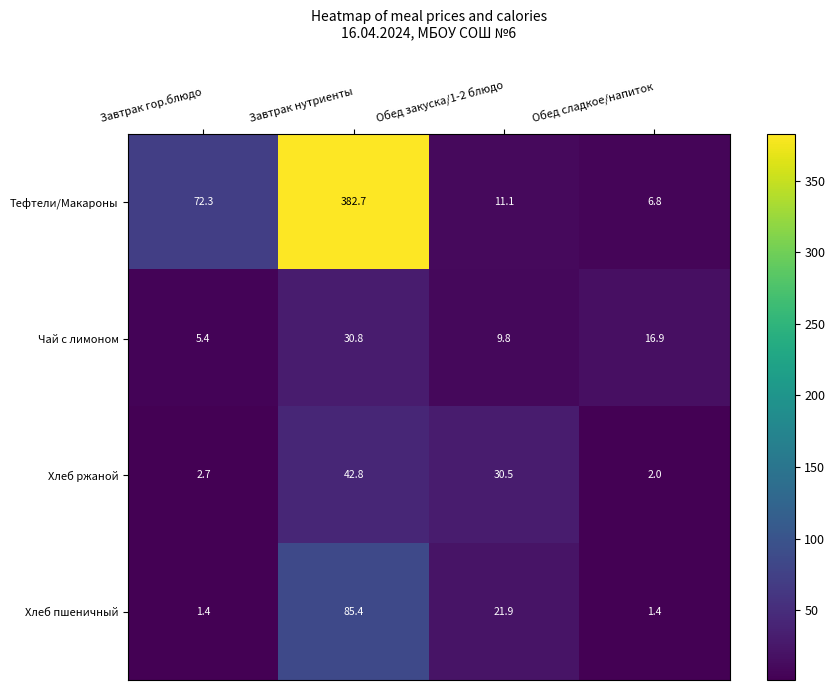

At which category is the sum across all series the highest?

Завтрак нутриенты